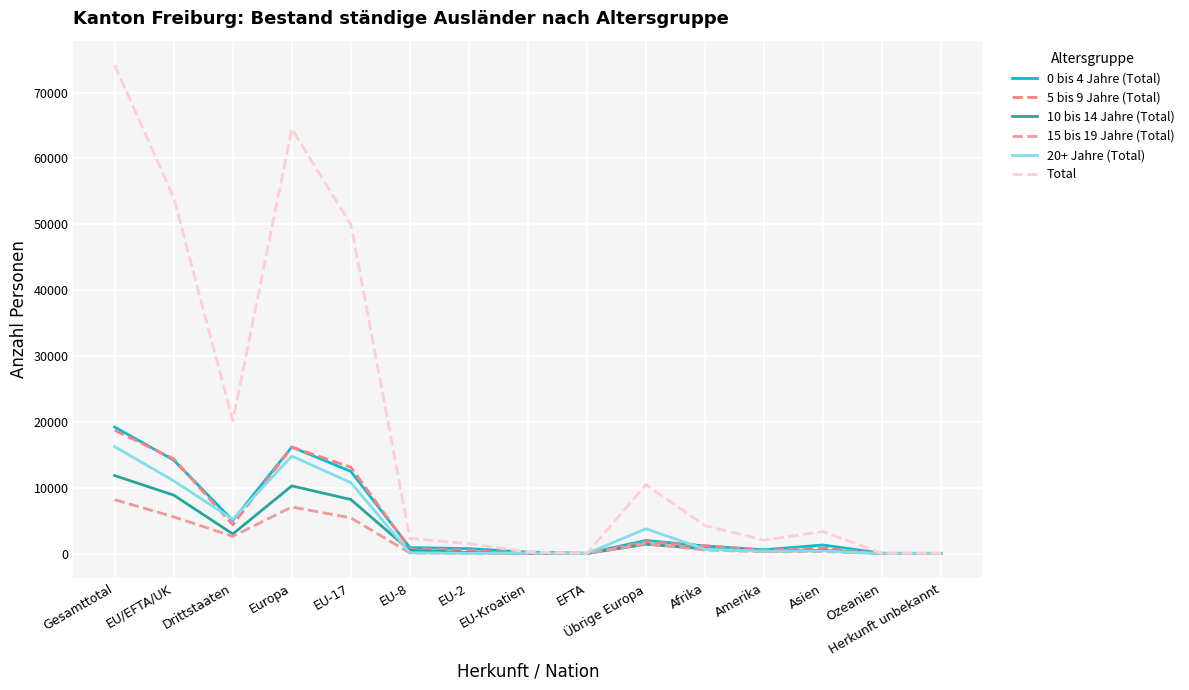

Is the value of 0 bis 4 Jahre (Total) at Asien greater than the value of 5 bis 9 Jahre (Total) at Ozeanien?

Yes